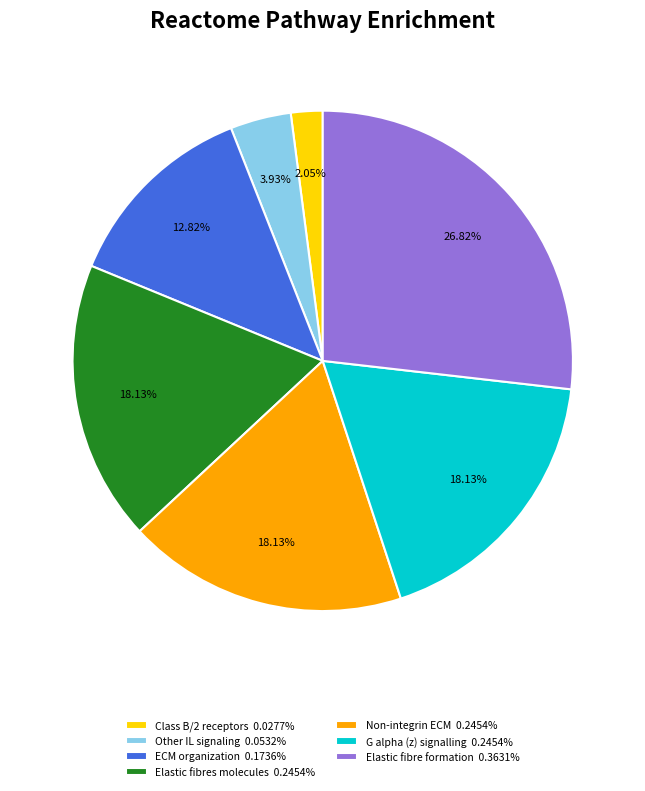

Combined, do Elastic fibre formation 0.3631% and Non-integrin ECM 0.2454% account for over 50%?

No